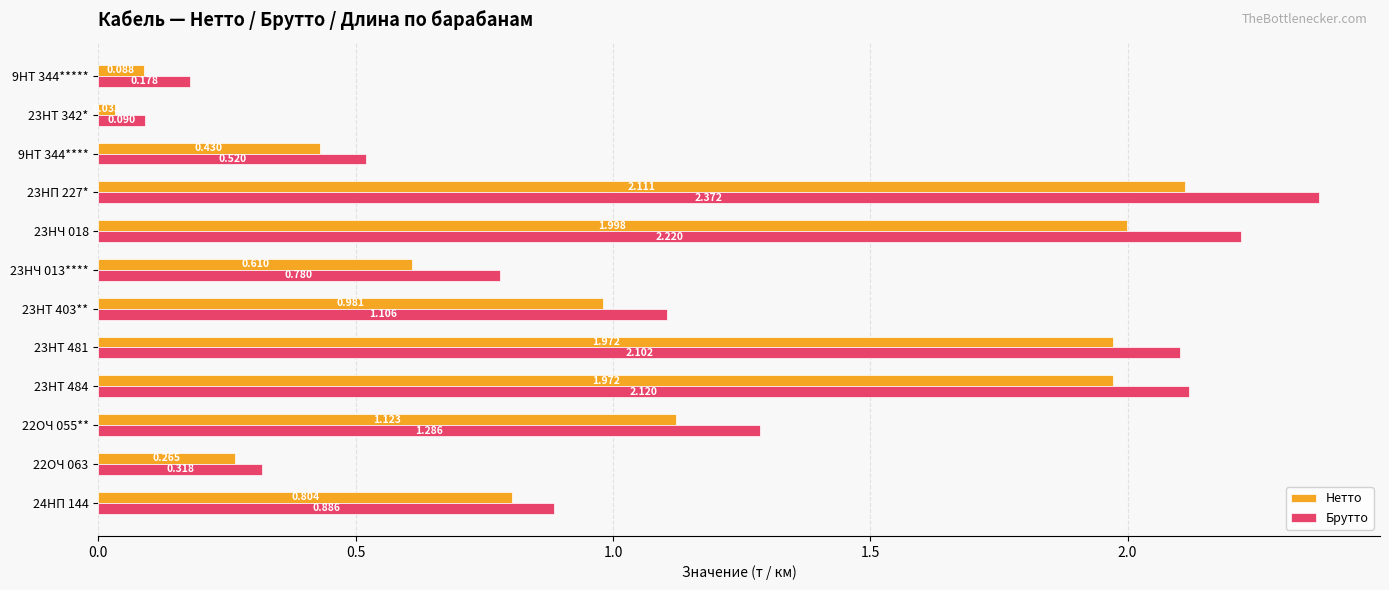

Which series has the largest total across all categories?

Брутто